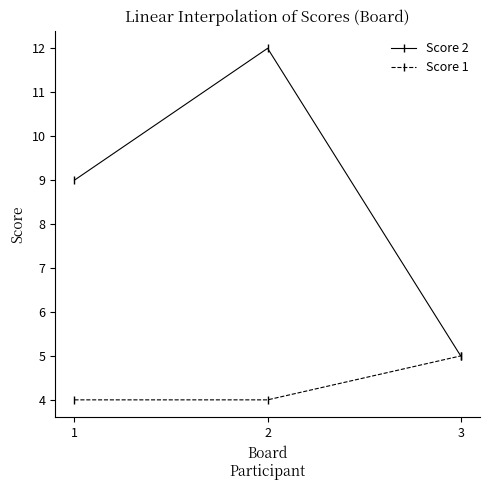

Which series has the widest spread of values?

Score 2